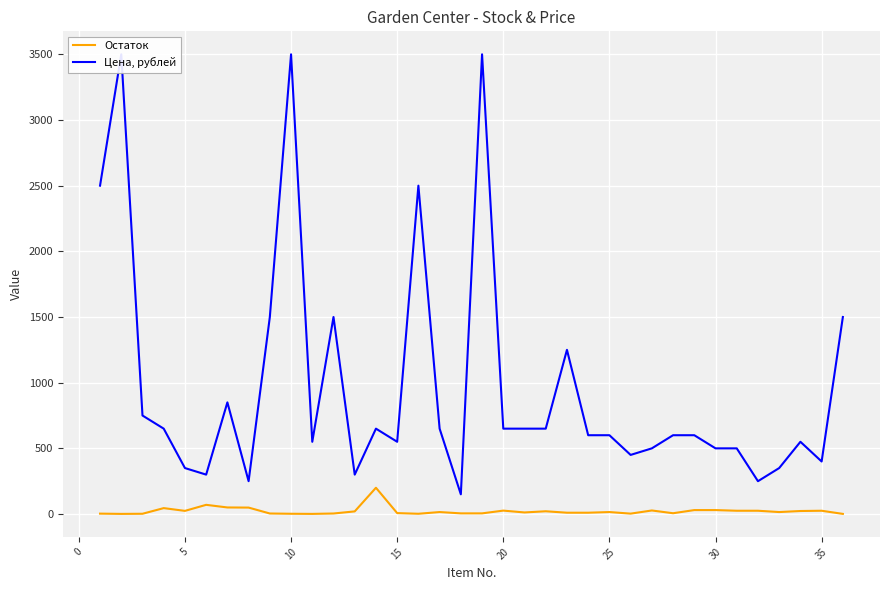

Which series changed the most between 0 and 30?

Цена, рублей